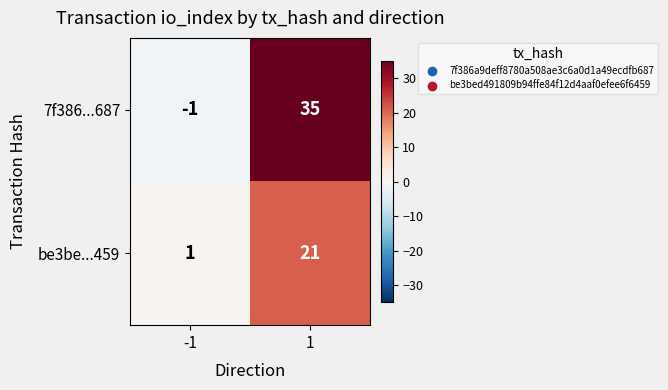

Read the 7f386...687 value at 1.

35